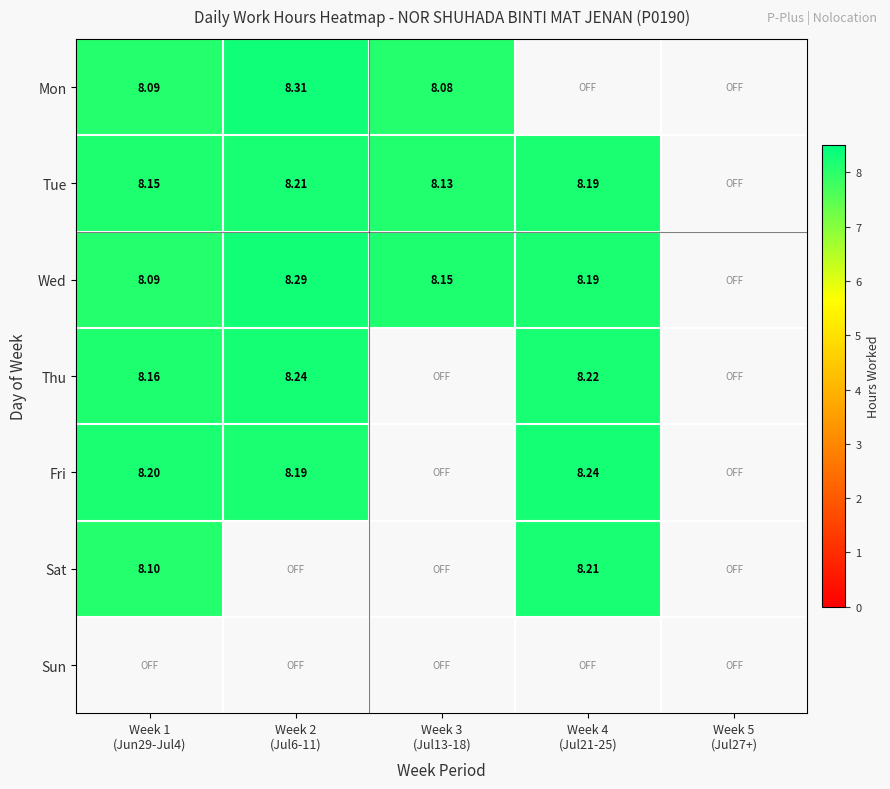

Which series has the widest spread of values?

Mon